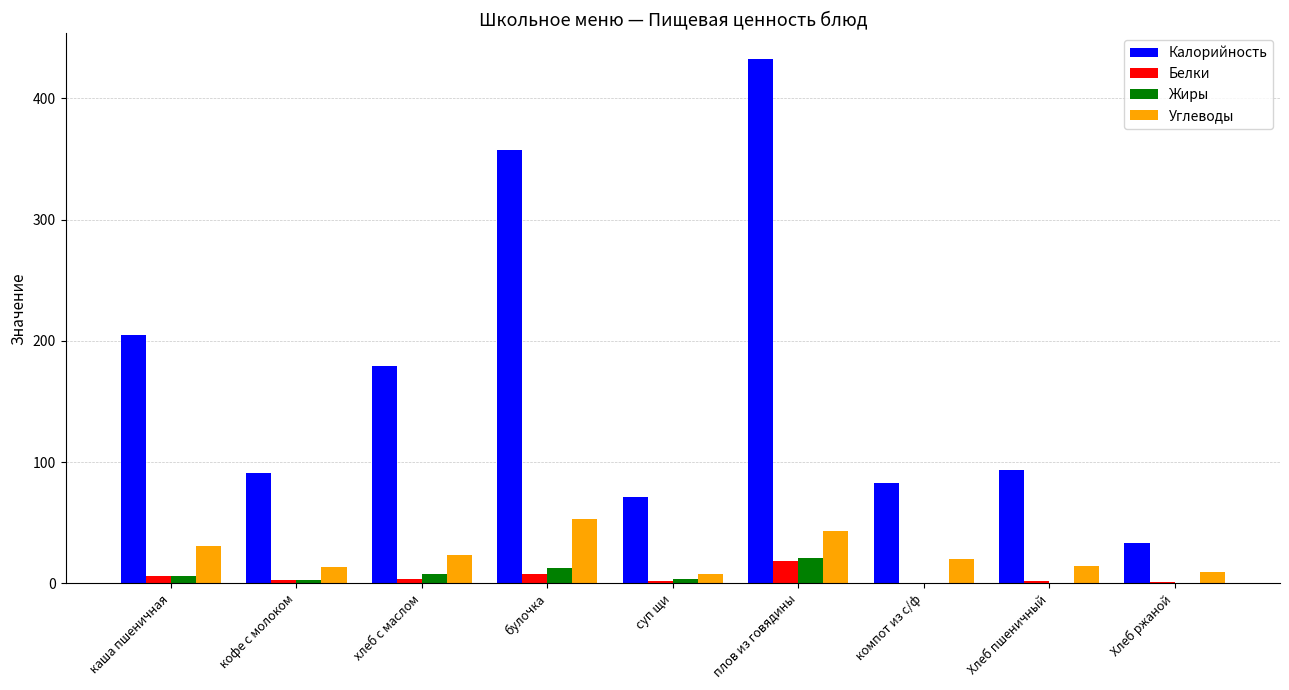

Is it true that Углеводы equals 53.3 at булочка?

True